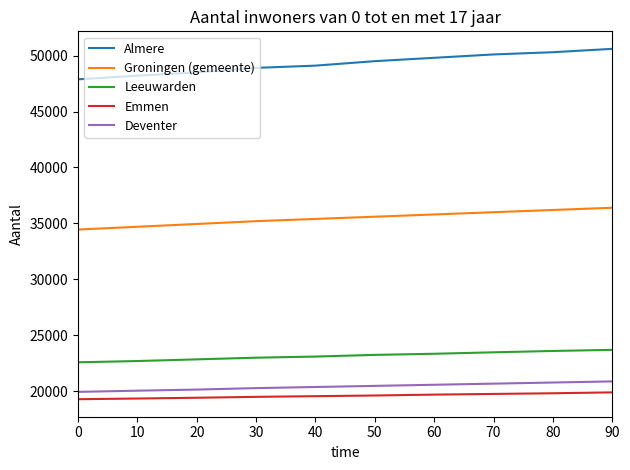

Count the Groningen (gemeente) values in the range 34950 to 36000.

6